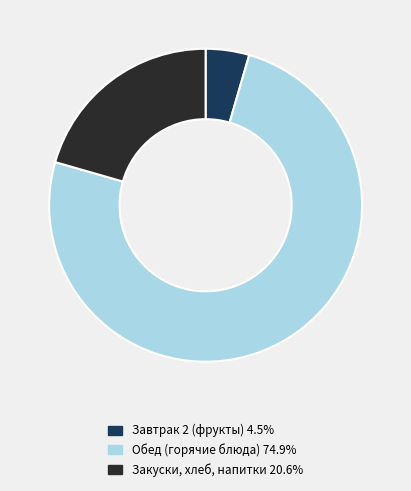

Does any single category account for the majority?

Yes